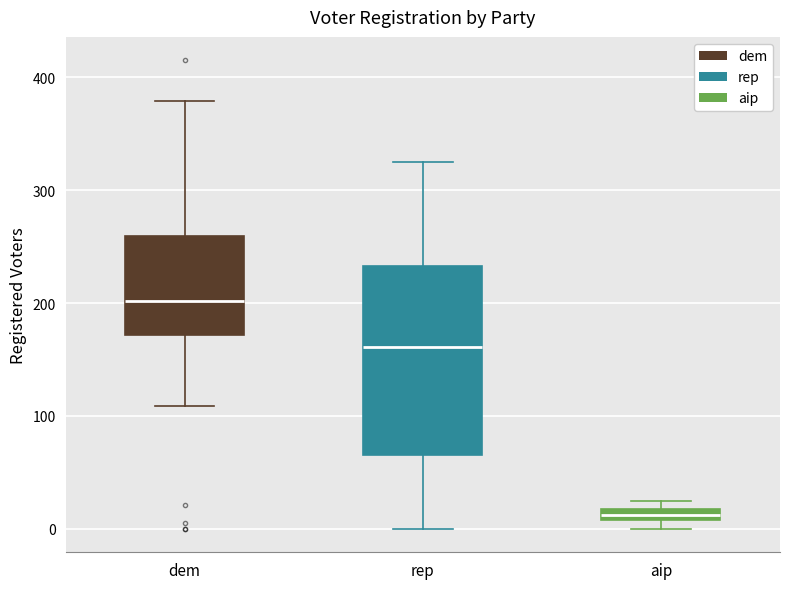

Which box's median line is the lowest?

aip